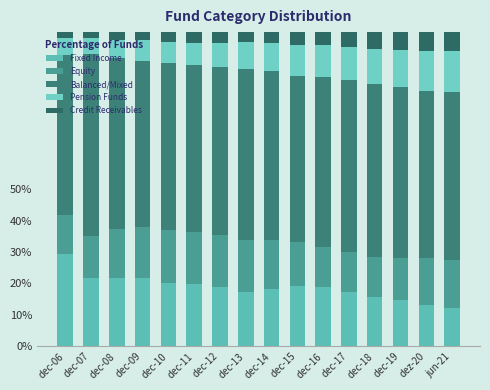

At which category is the sum across all series the highest?

dec-18